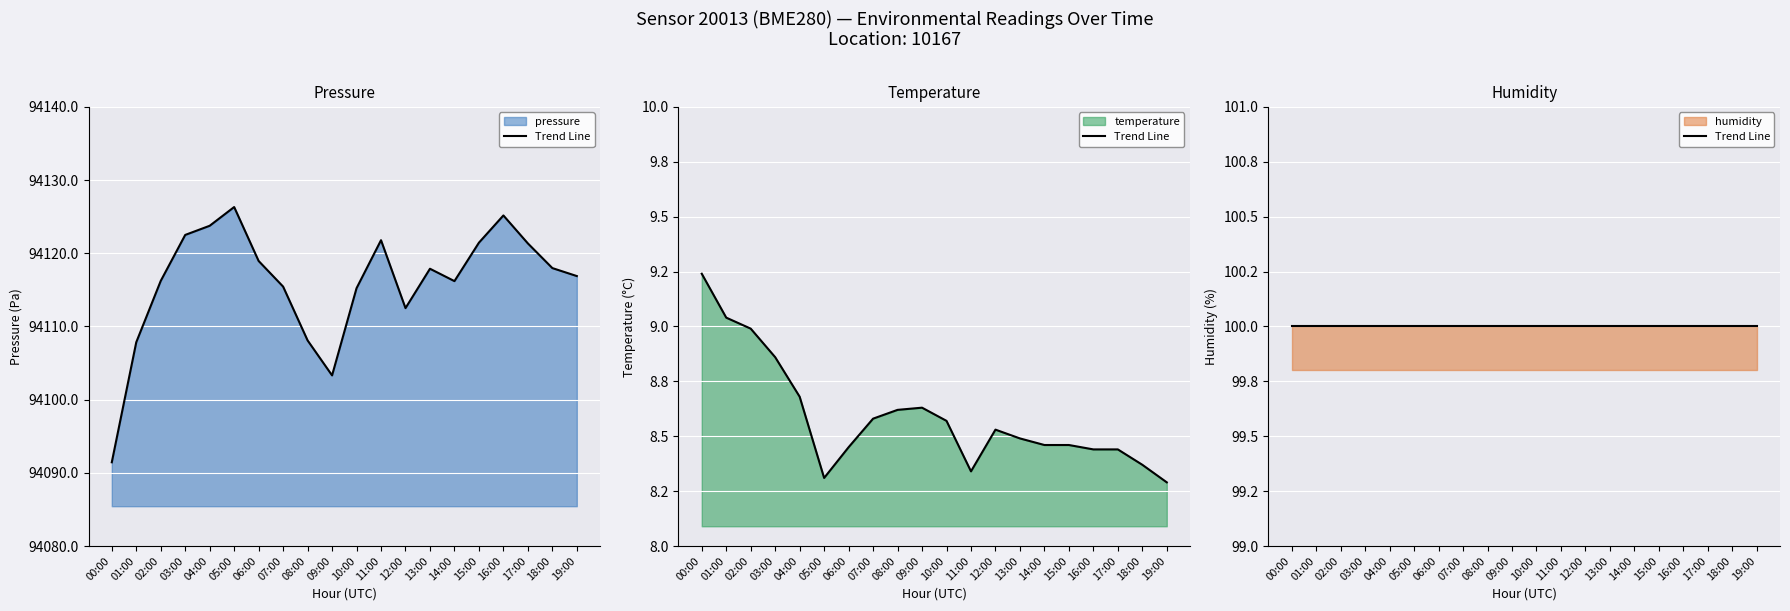

Is the value of pressure at 04:00 greater than the value of temperature at 16:00?

Yes